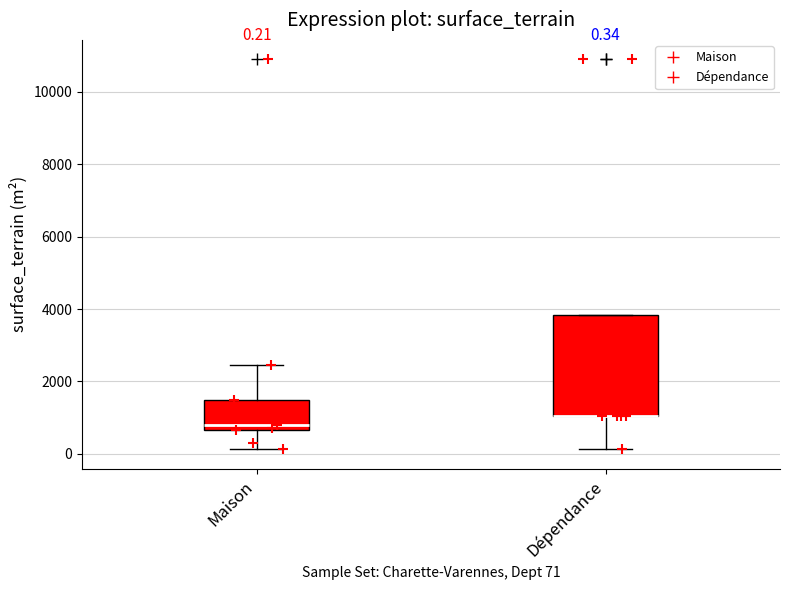

Comparing the boxes themselves (not the whiskers), which one is the tallest?

Dépendance